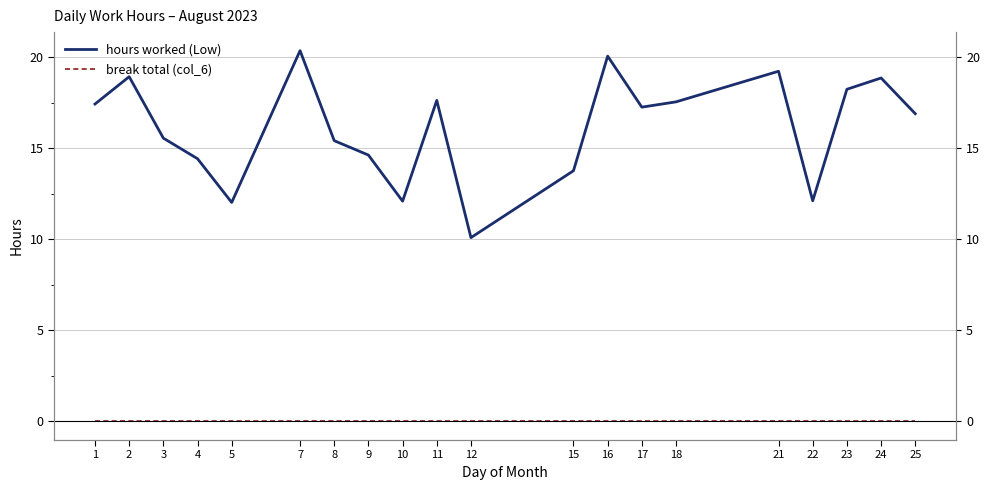

The value of break total (col_6) at 18 is 0.0. True or false?

True